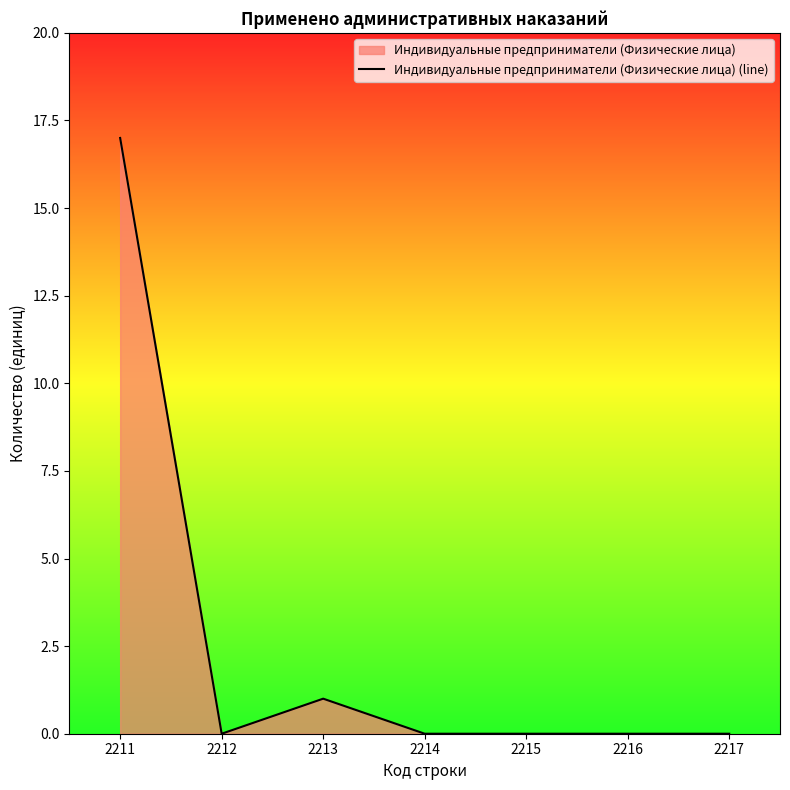

What is the sum of all values?

18